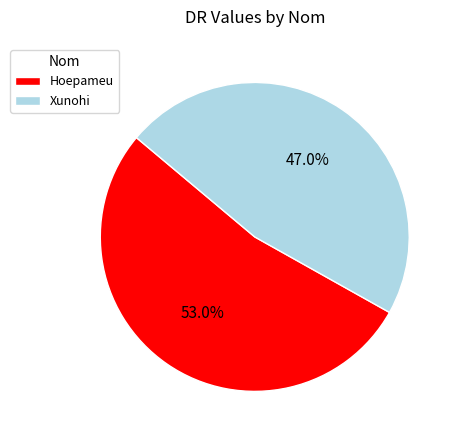

Count the number of slices in the pie.

2